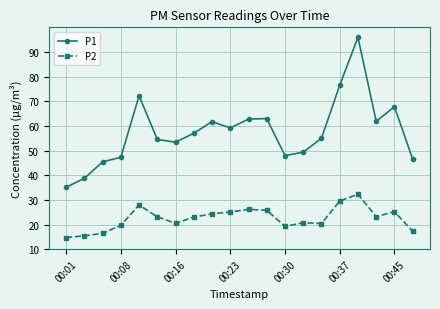

What is the value of the P1 point at the 12th from the left?

63.0